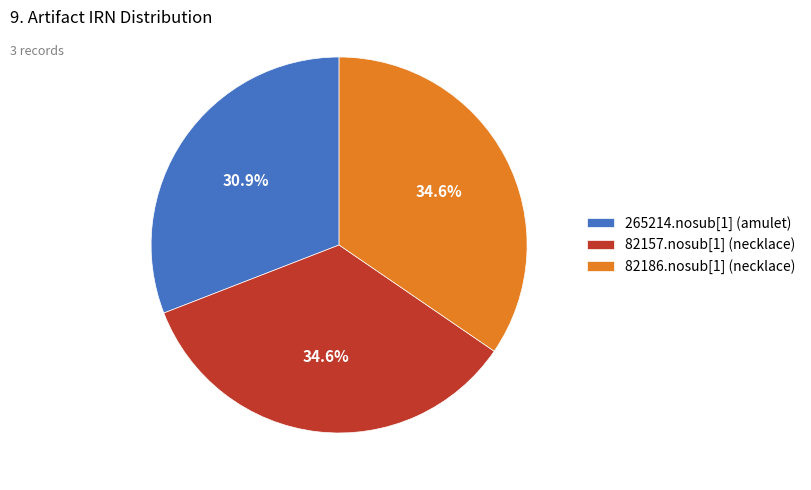

To the nearest percent, what is the combined percentage of 265214.nosub[1] (amulet) and 82157.nosub[1] (necklace)?

65%